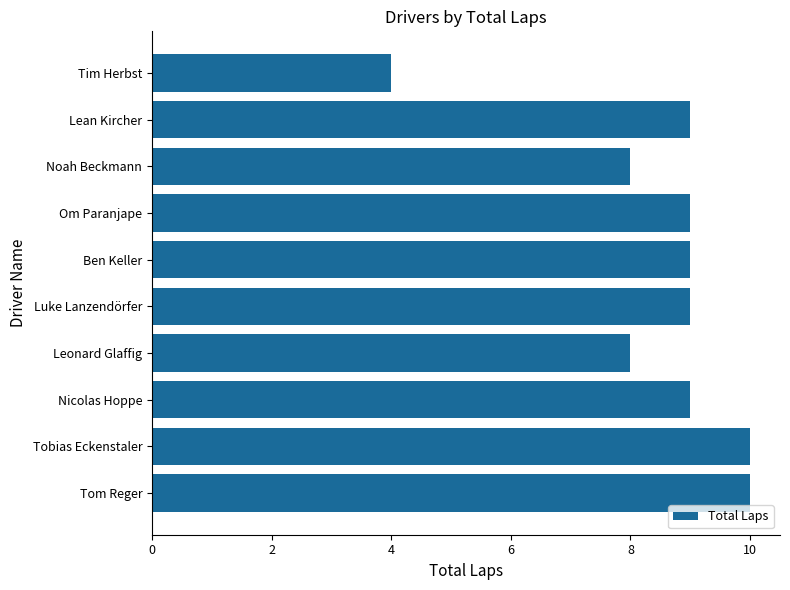

What is the maximum value shown in the chart?

10